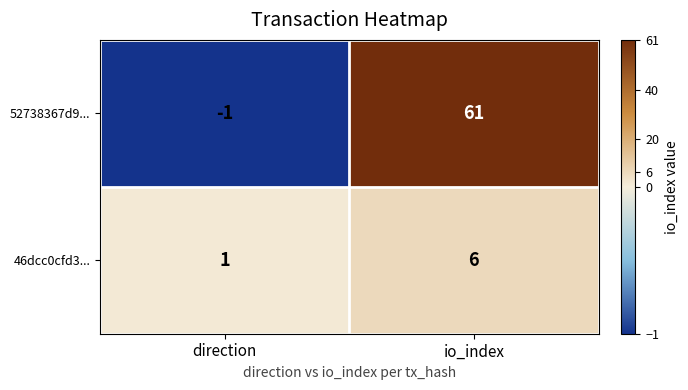

Which category has the lowest value in the 46dcc0cfd3... series?

direction